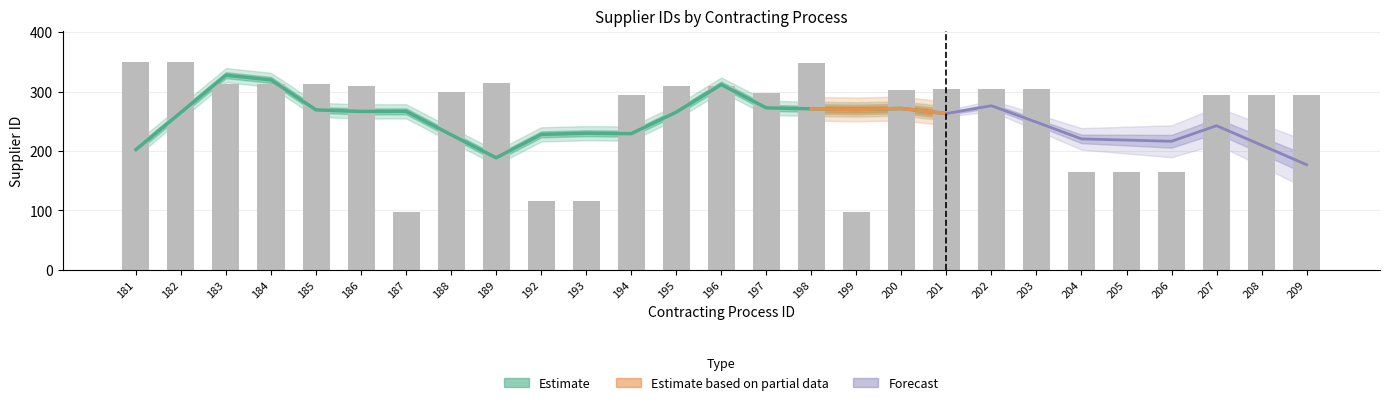

What is the greatest value displayed?

350